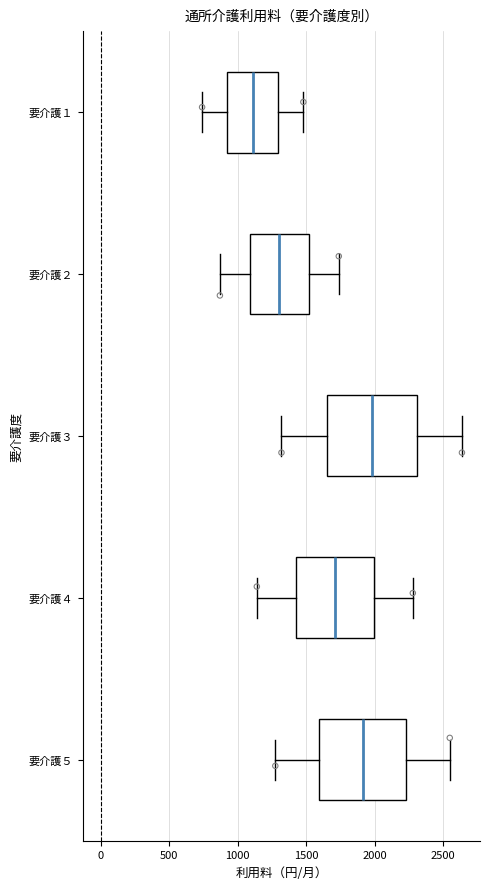

Reading bottom to top, transcribe this box plot: for each box, give where its median line is, the range the box spans, and where its two whiskers end, as read against the x-axis. The values are not printed on the chart, so give them approximately, as read against the axis.

要介護５: median 1900, box 1600 to 2250, whiskers 1300 to 2550
要介護４: median 1700, box 1450 to 2000, whiskers 1150 to 2300
要介護３: median 2000, box 1650 to 2300, whiskers 1300 to 2650
要介護２: median 1300, box 1100 to 1500, whiskers 850 to 1750
要介護１: median 1100, box 950 to 1300, whiskers 750 to 1500